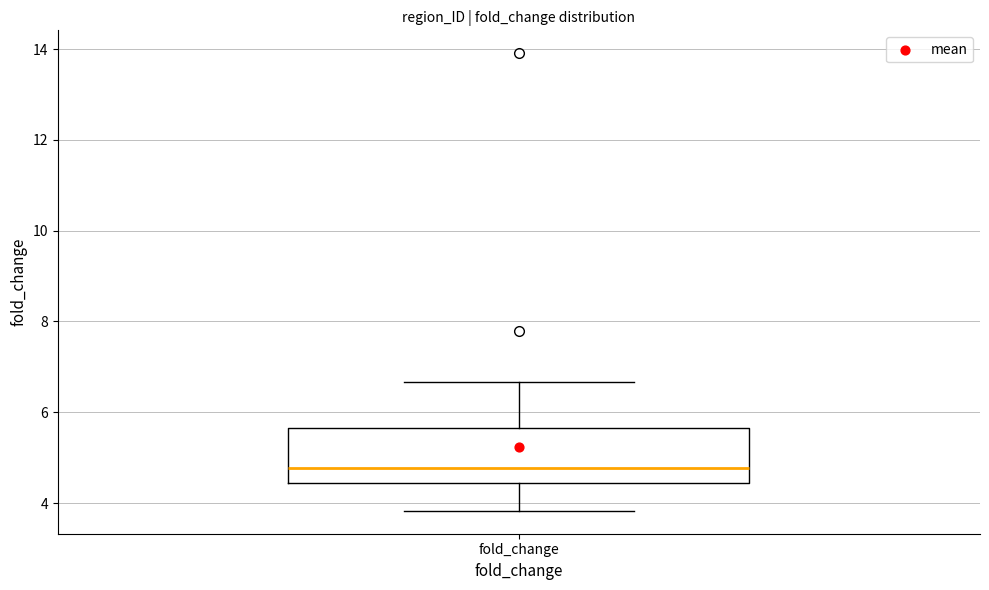

Read this box plot against the y-axis: the position of the median line, the range covered by the box, and the ends of both whiskers. The values are not printed on the chart, so give them approximately, as read against the axis.

median 4.8, box 4.4 to 5.6, whiskers 3.8 to 6.6